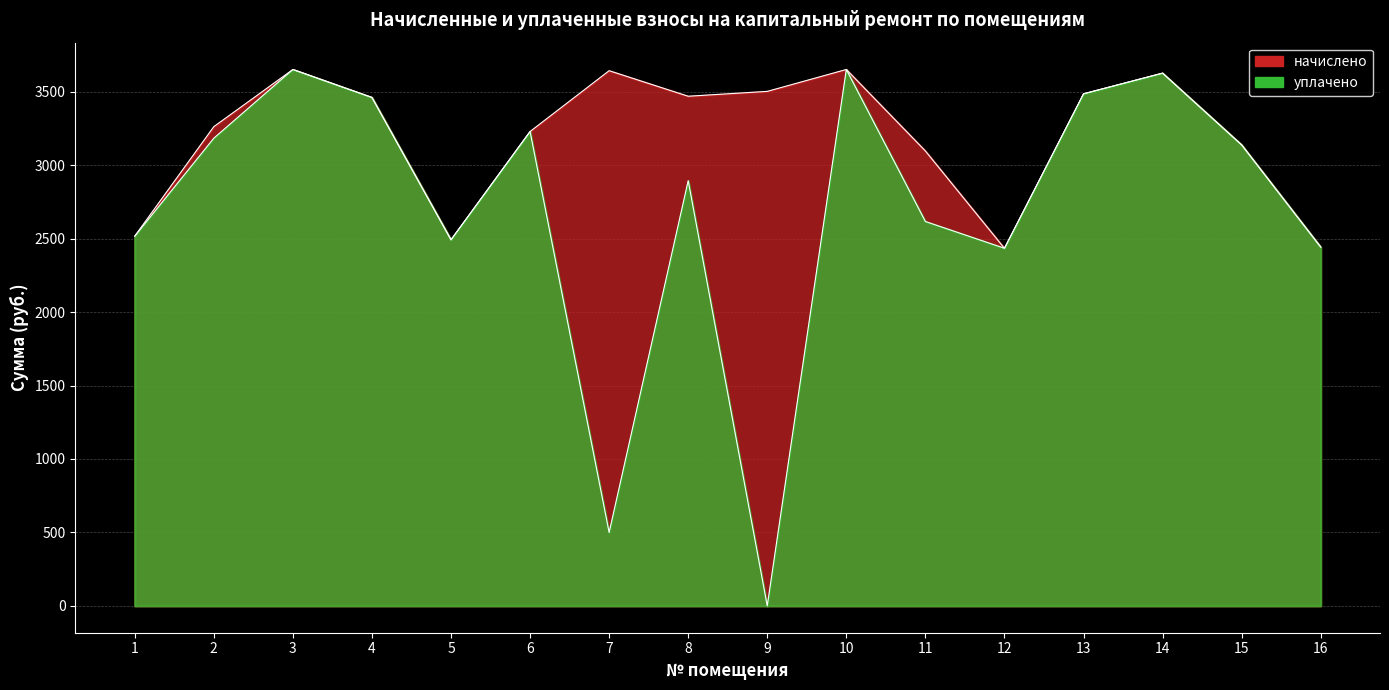

Is it true that уплачено equals 1298.4 at 13?

False